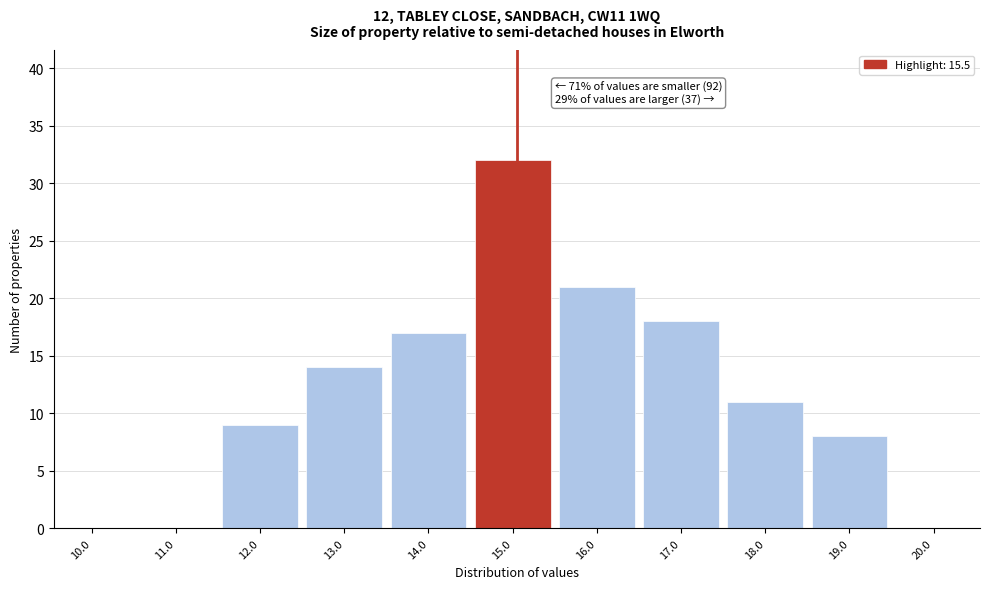

Reading left to right, list all the values displayed in this chart.

10.0=0	11.0=0	12.0=9	13.0=14	14.0=17	15.0=32	16.0=21	17.0=18	18.0=11	19.0=8	20.0=0